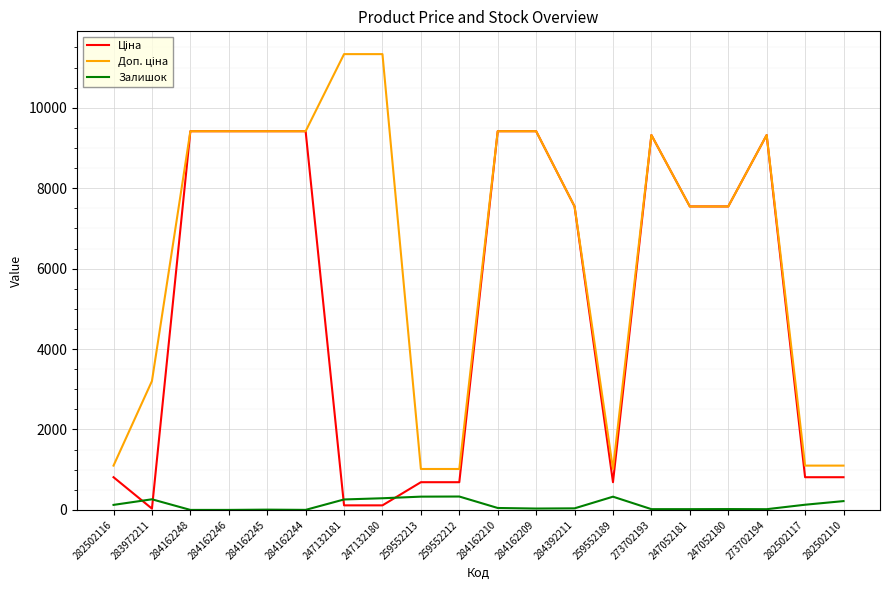

What is the maximum value for Доп. ціна?

11334.0